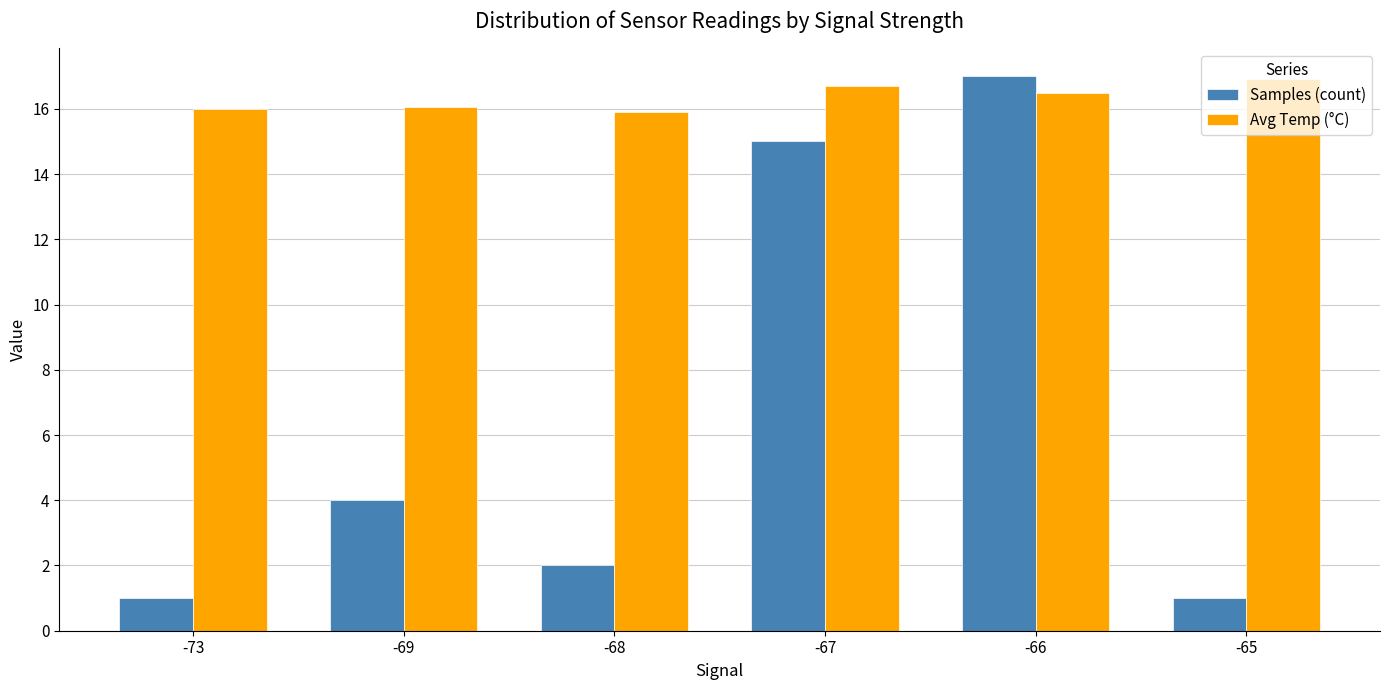

Count the number of categories in the chart.

6